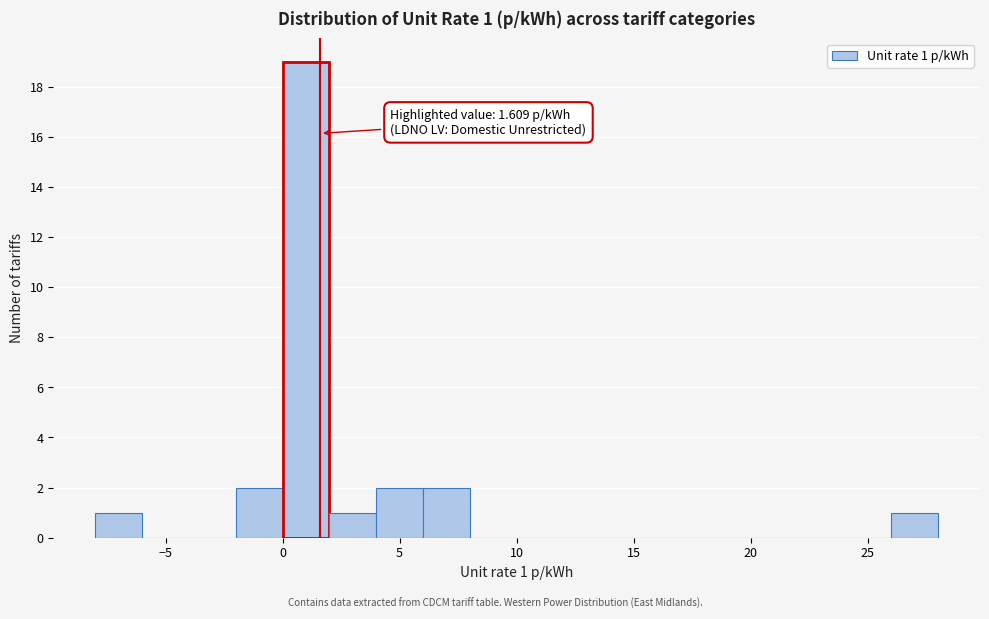

Over which range of the x-axis is the bar tallest?

0 to 2